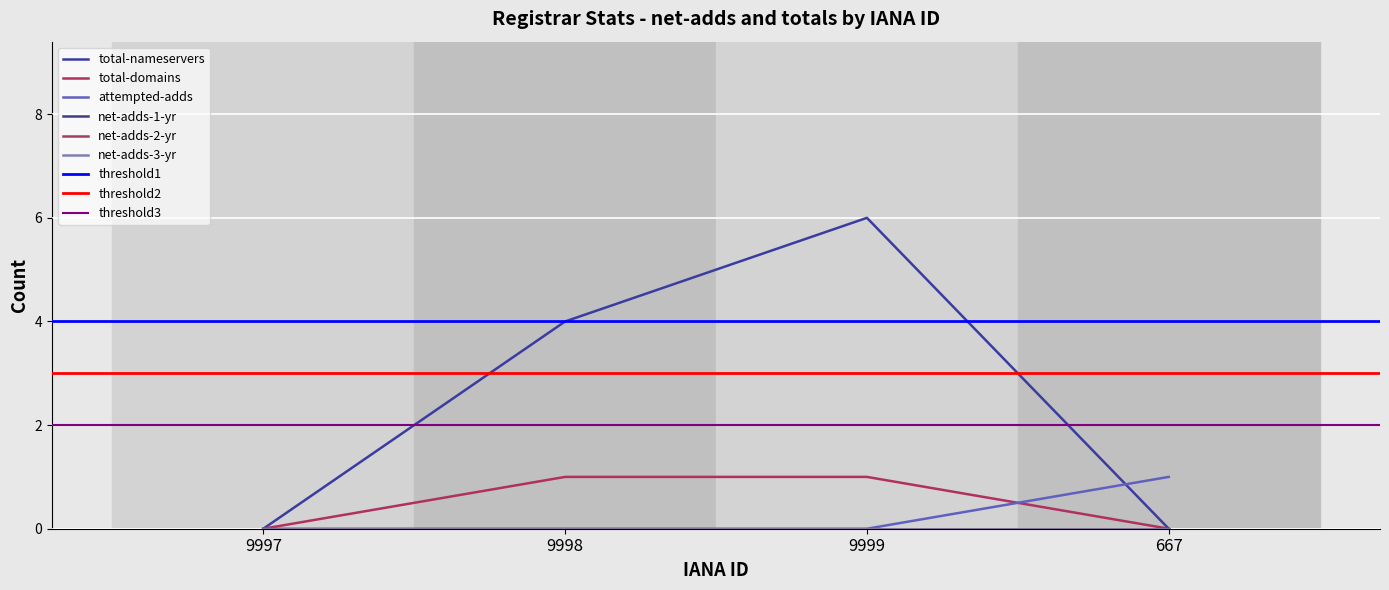

Reading right to left, list all the values displayed in this chart.

total-nameservers: 0	6	4	0
total-domains: 0	1	1	0
attempted-adds: 1	0	0	0